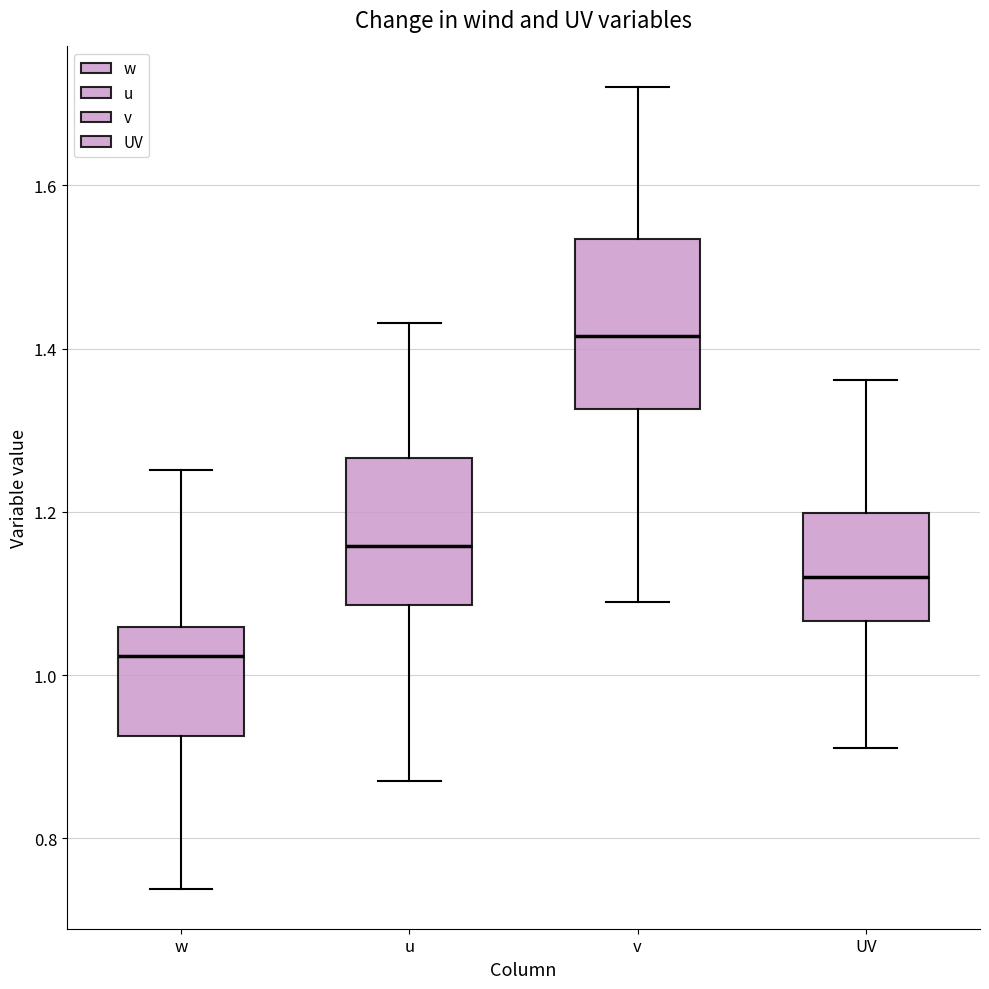

Which box is the tallest, from its lower edge to its upper edge?

v